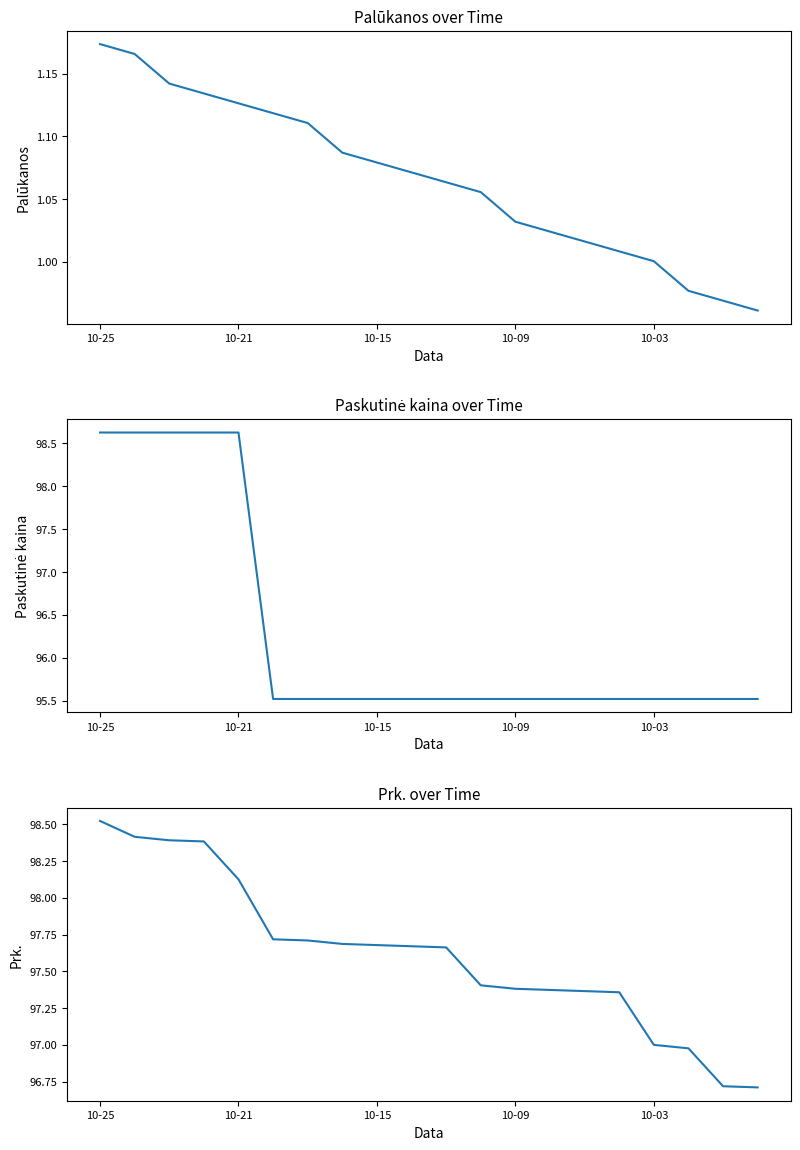

List the series in order of their peak value, highest first.

Paskutinė kaina, Prk., Palūkanos